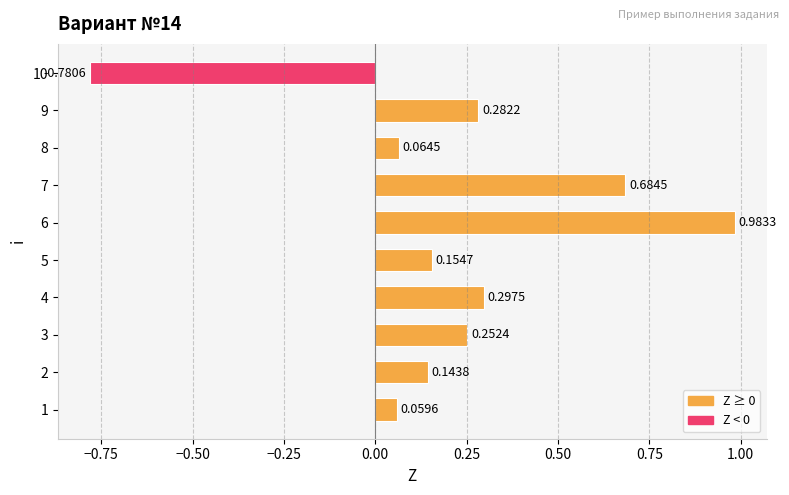

Between 5 and 2, which is larger?

5